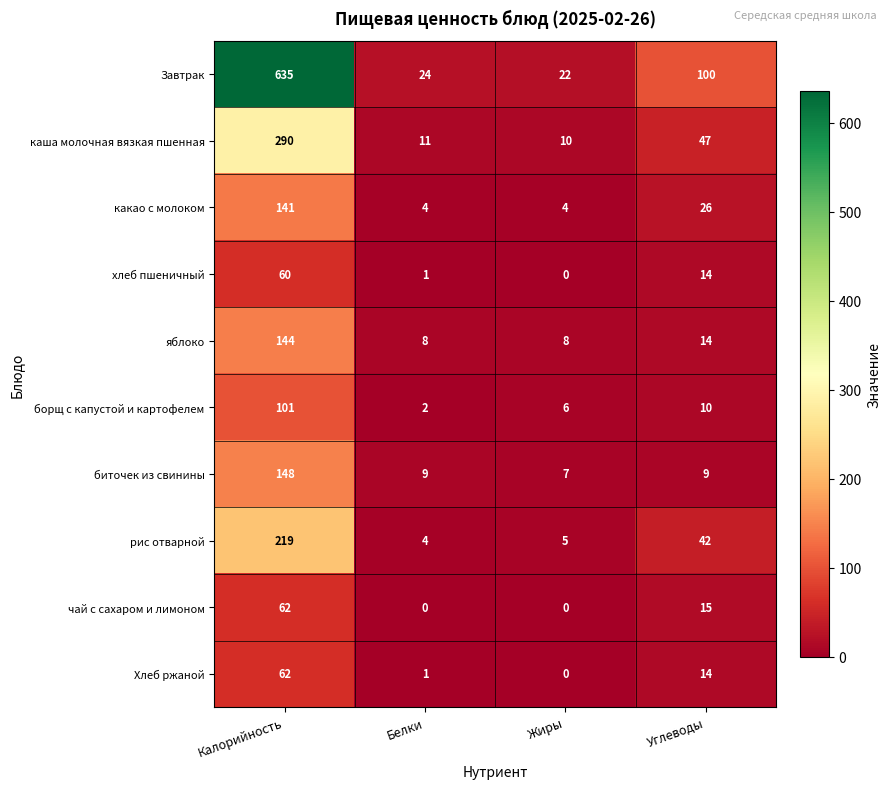

How many distinct data groups are displayed?

10